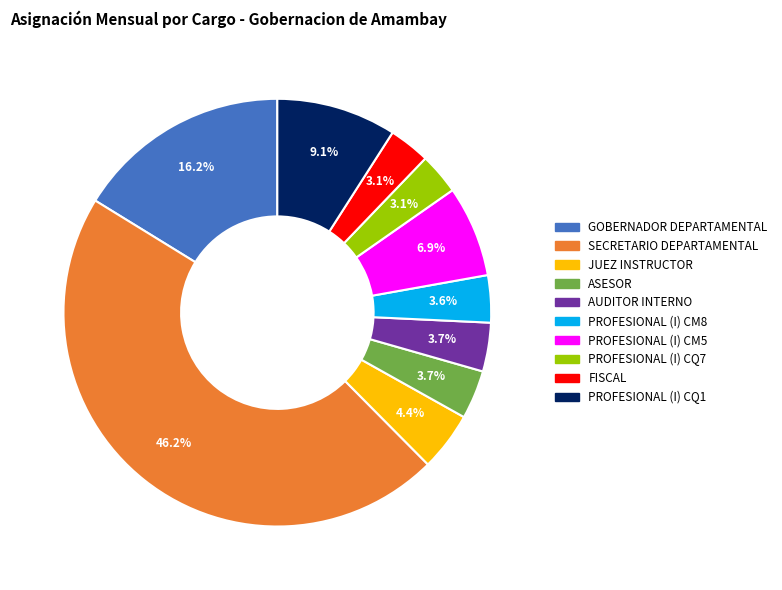

To the nearest percent, what is the difference between the PROFESIONAL (I) CQ7 and PROFESIONAL (I) CQ1 slice percentages?

6%